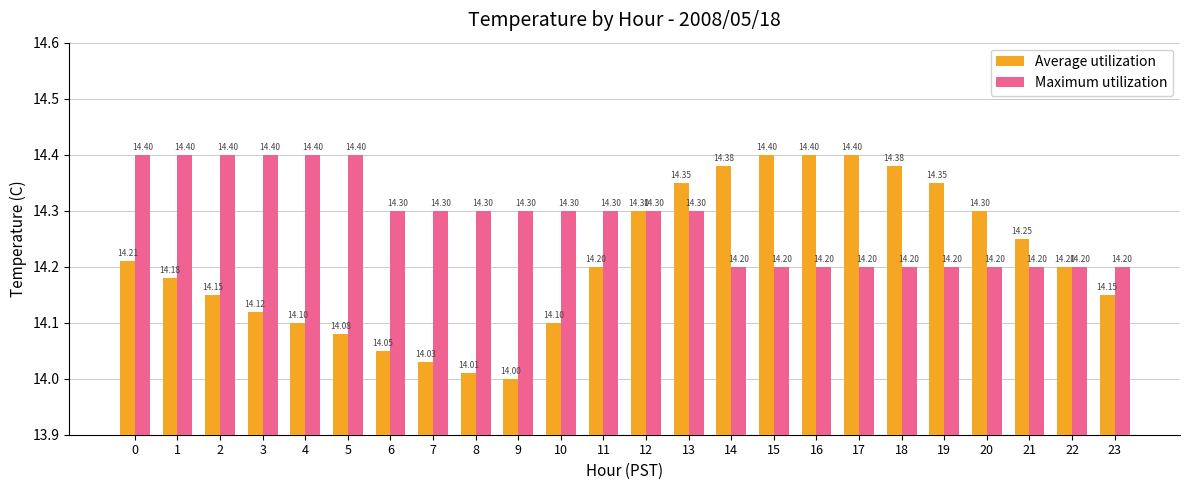

Is the value of Maximum utilization at 15 greater than the value of Average utilization at 23?

Yes